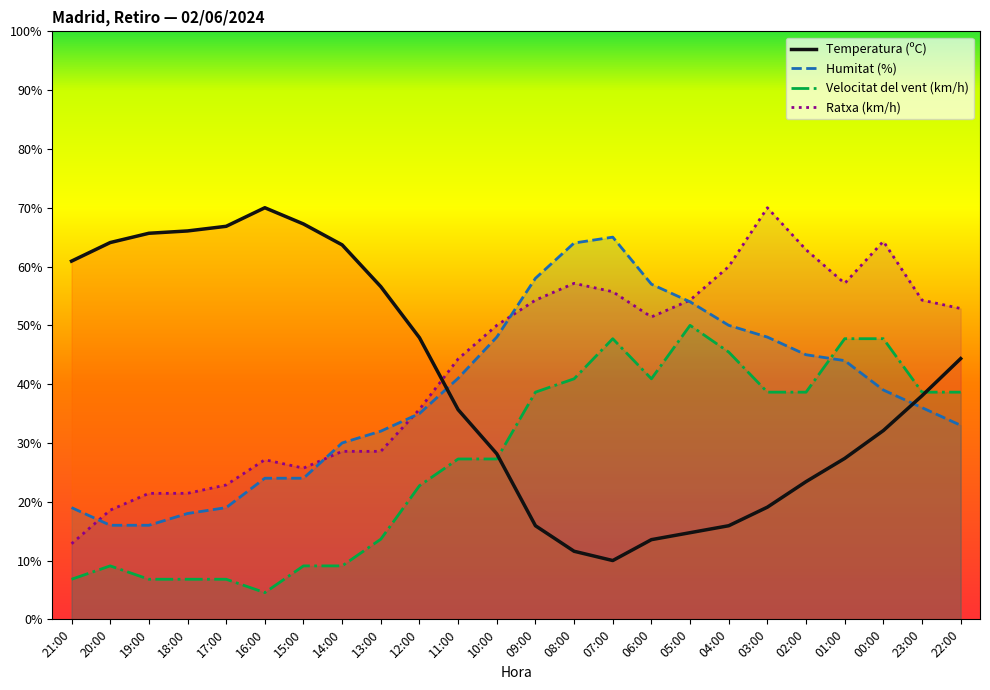

True or false: Velocitat del vent (km/h) has more than 2 points higher than both neighbors.

True